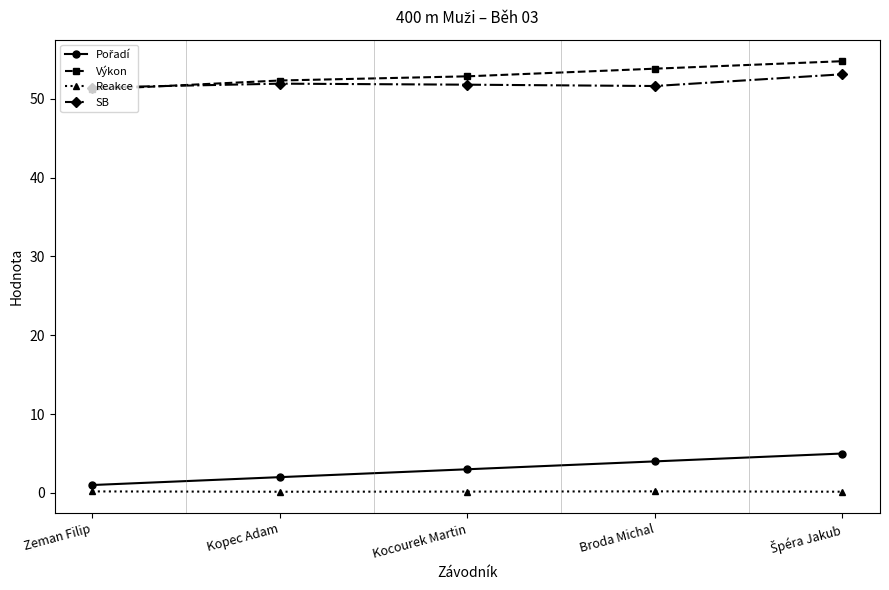

True or false: Výkon and Reakce cross at least once.

False